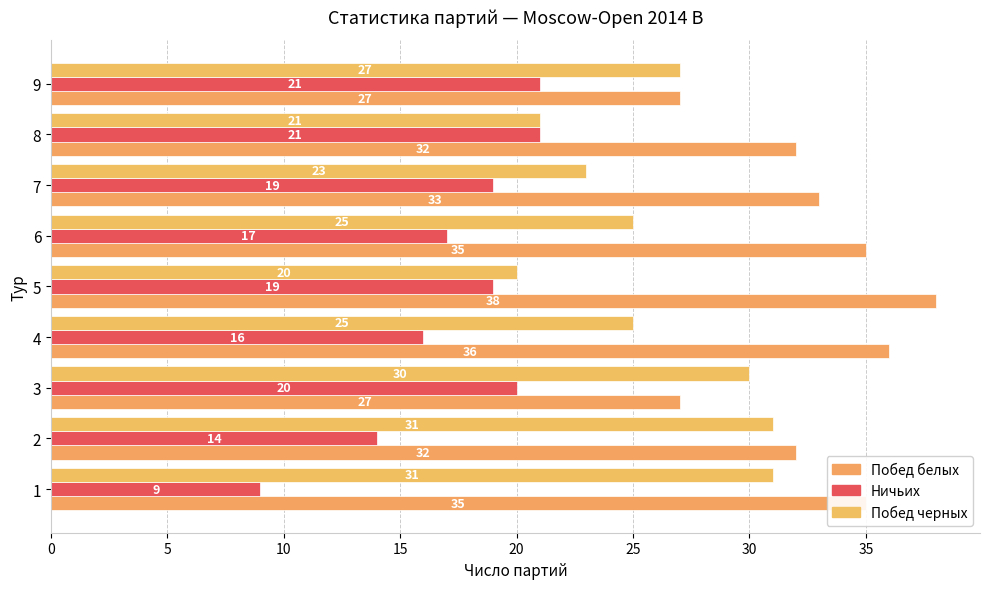

List the series in order of their overall mean, highest first.

Побед белых, Побед черных, Ничьих